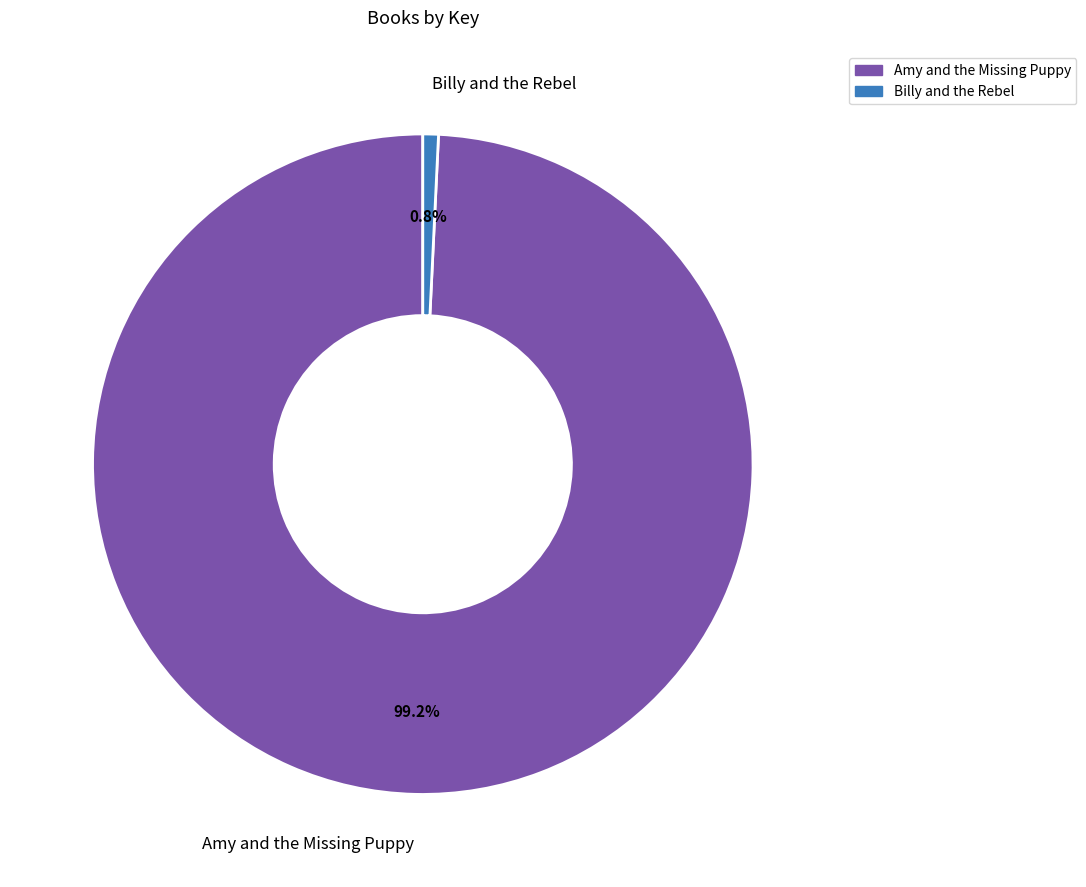

Is it true that Amy and the Missing Puppy is 88% of the pie?

False